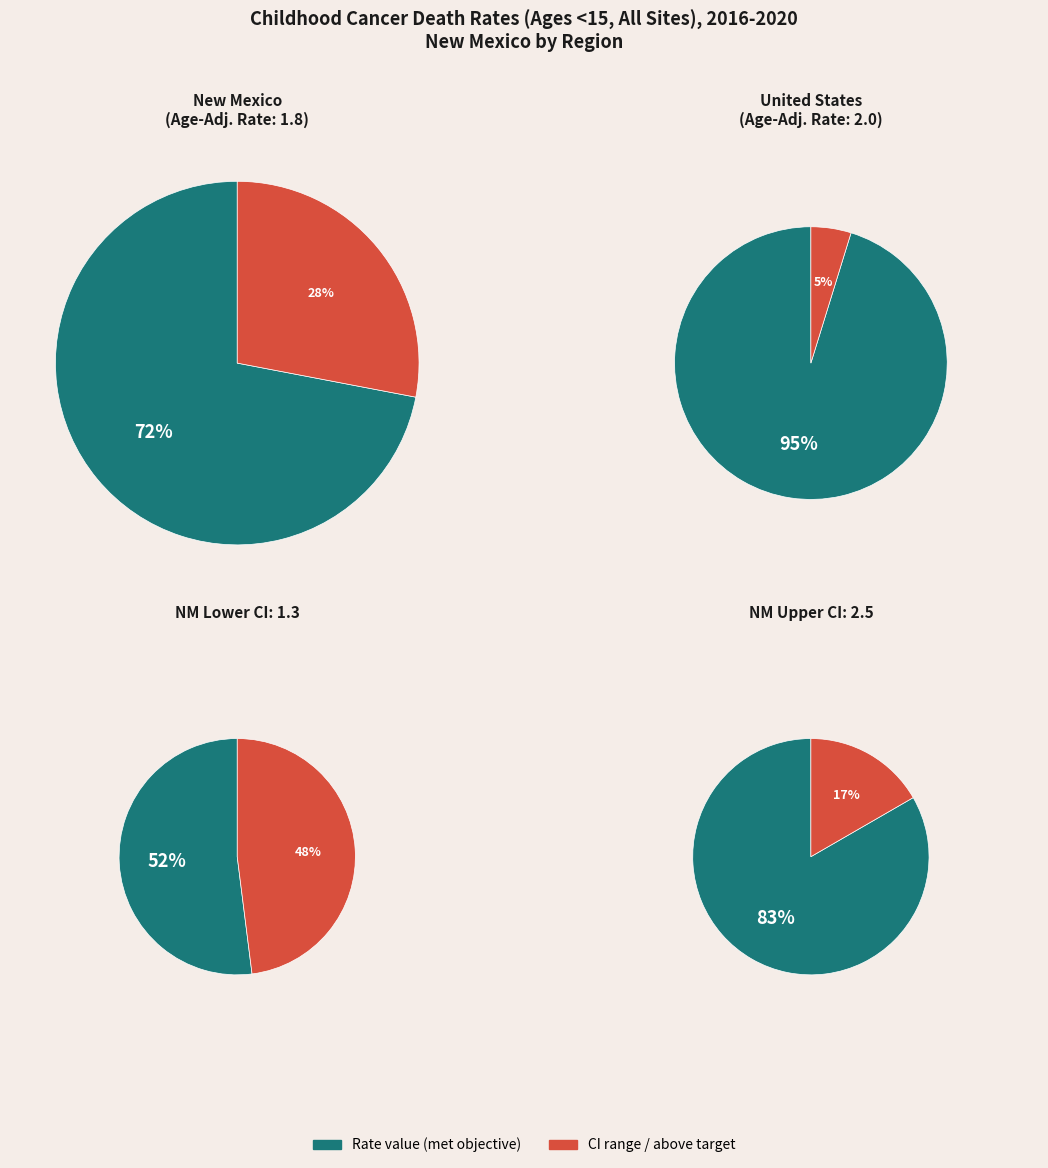

Rank the series by their maximum value, from lowest to highest.

Did Not Meet, Met Healthy People Objective